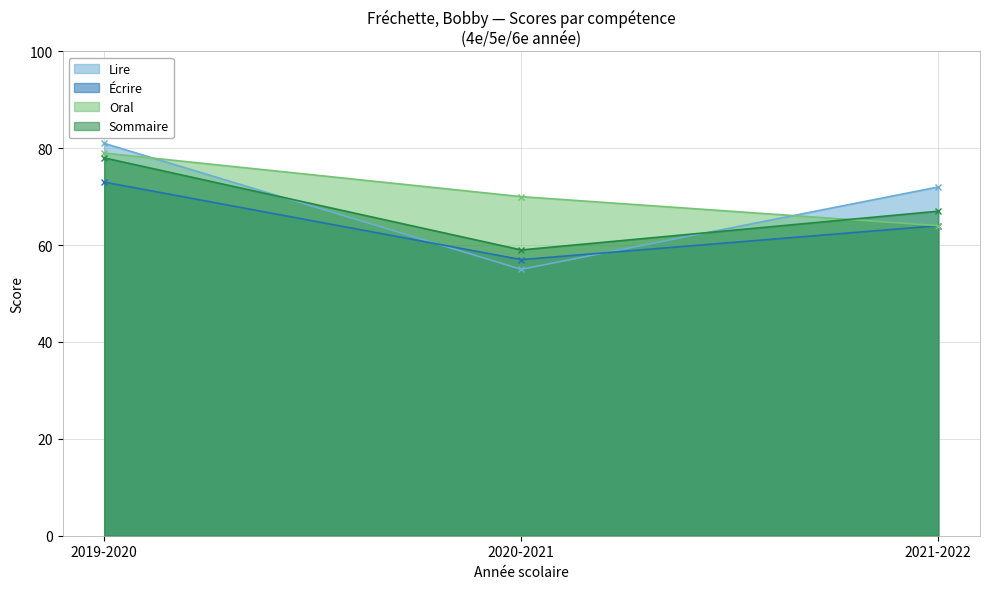

What is the total value across all series at 2020-2021?

241